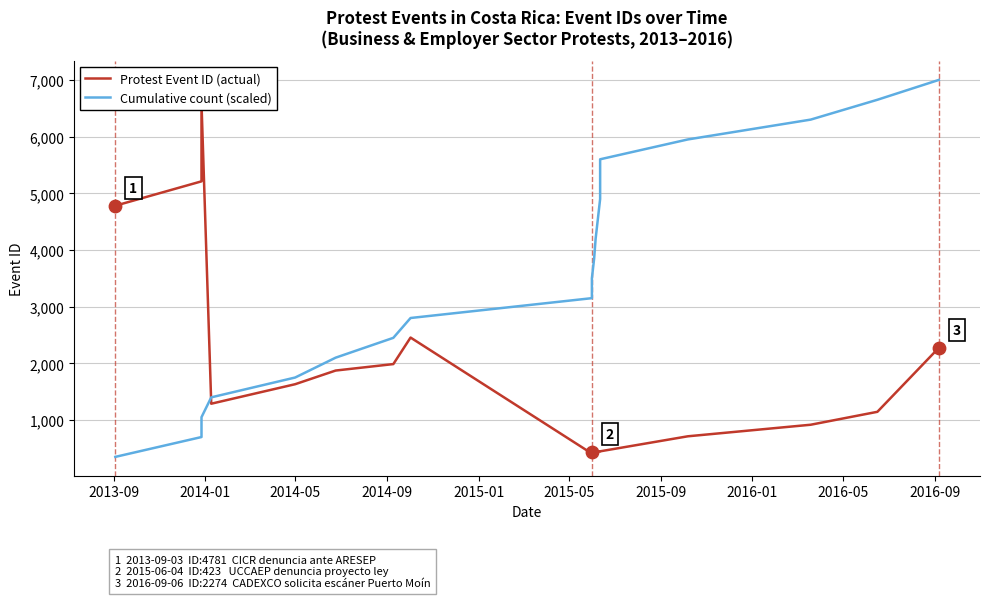

Which series has the largest total across all categories?

Cumulative count (scaled)